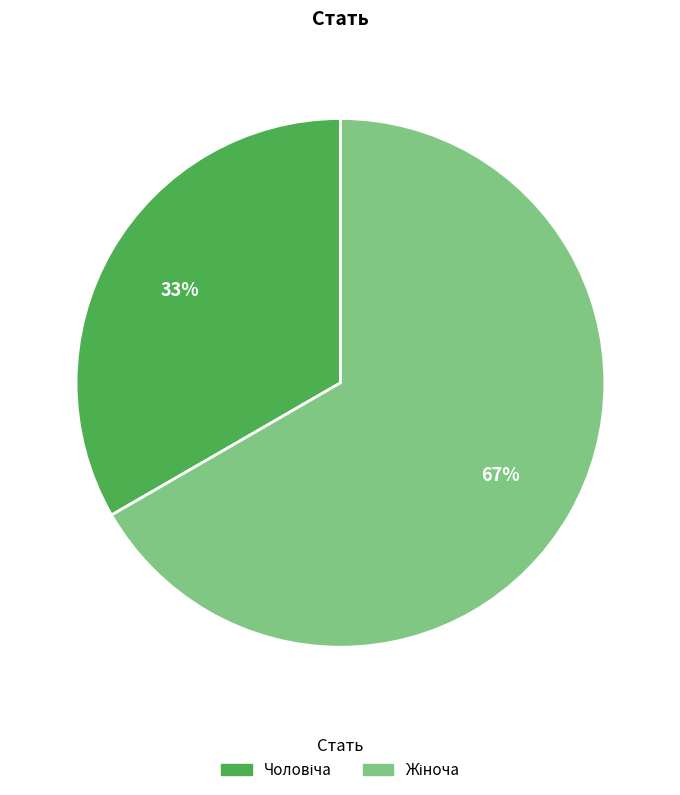

Is there any slice that represents more than half of the pie?

Yes